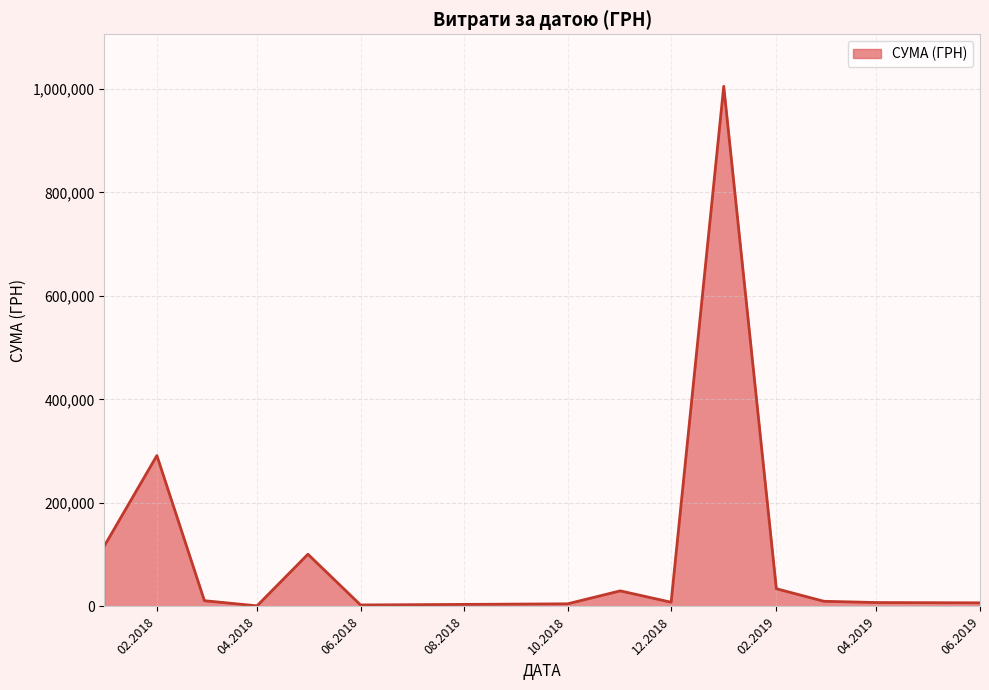

What is the greatest value displayed?

1004842.2